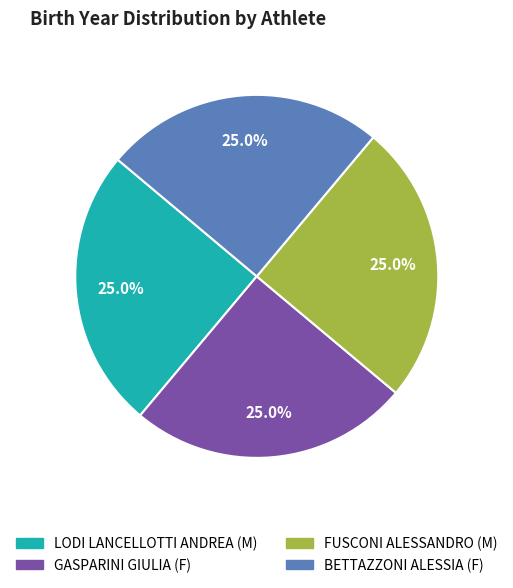

True or false: FUSCONI ALESSANDRO (M) accounts for 38% of the total.

False